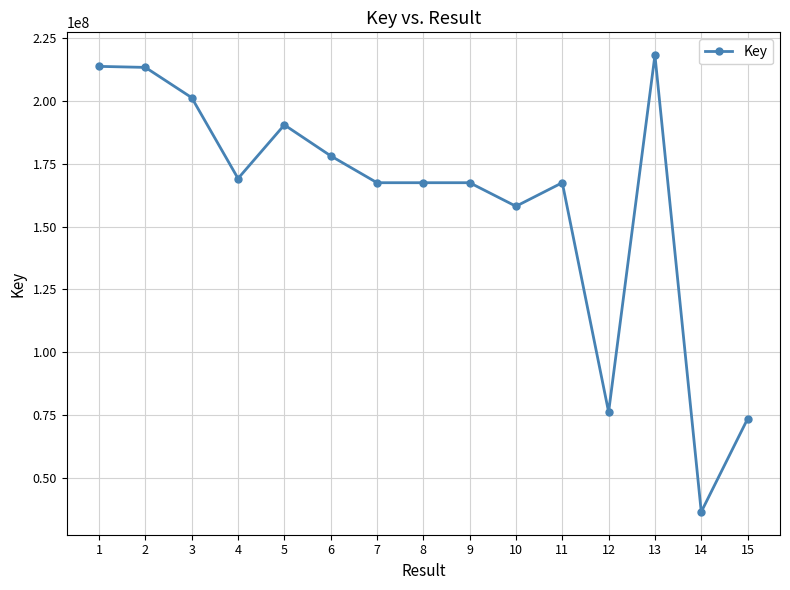

True or false: the data shows 169097678 at 4.

True